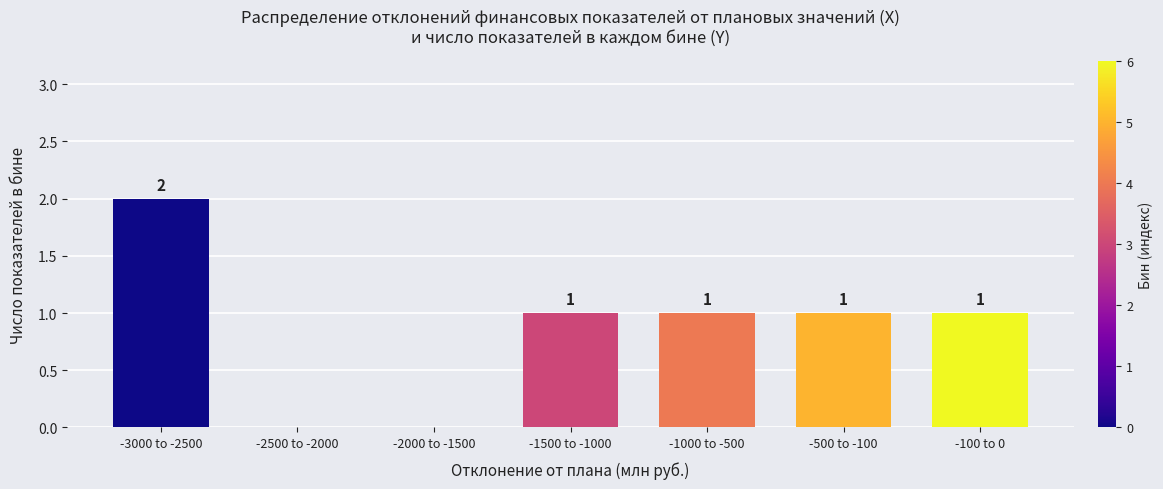

Reading left to right, list all the values displayed in this chart.

-3000 to -2500=2	-2500 to -2000=0	-2000 to -1500=0	-1500 to -1000=1	-1000 to -500=1	-500 to -100=1	-100 to 0=1